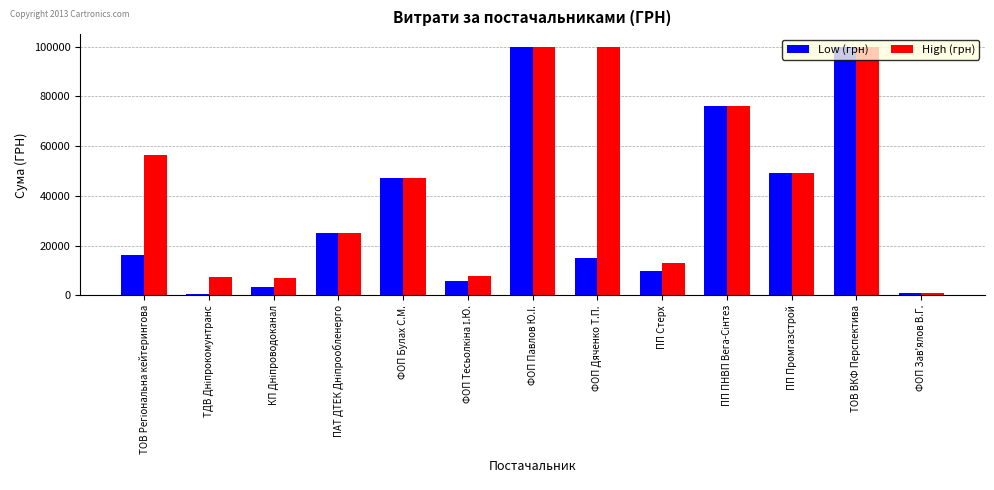

What is the minimum value for High (грн)?

810.0